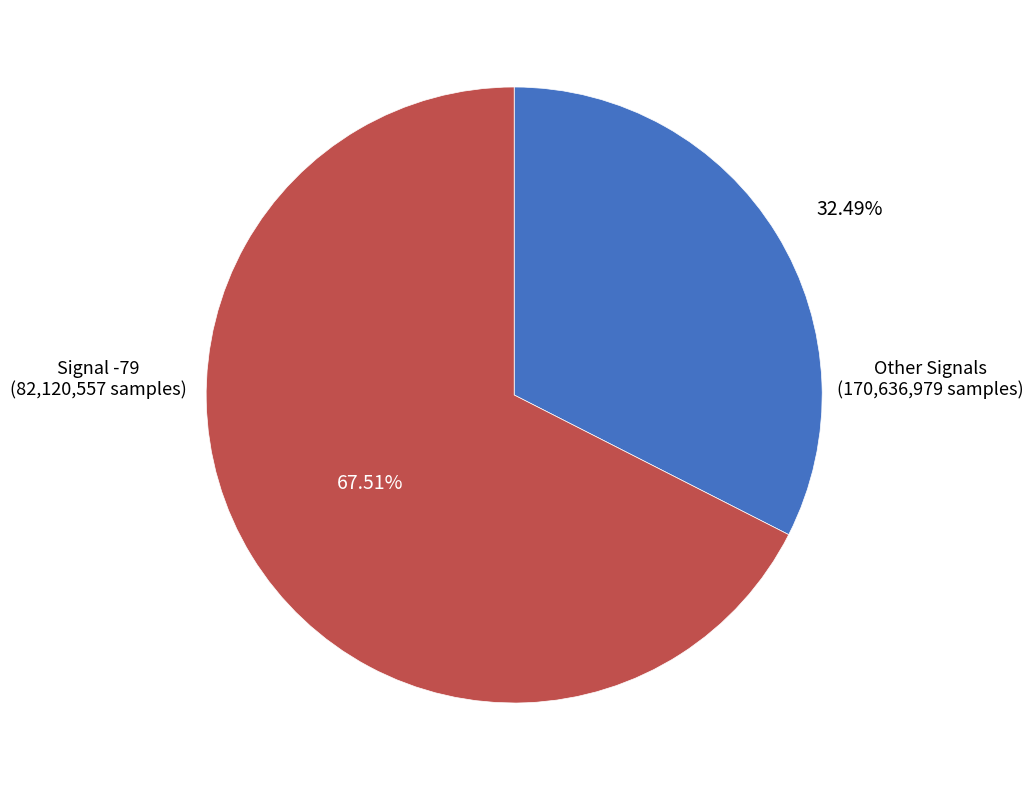

Does Signal -79 represent more than half of the total?

No